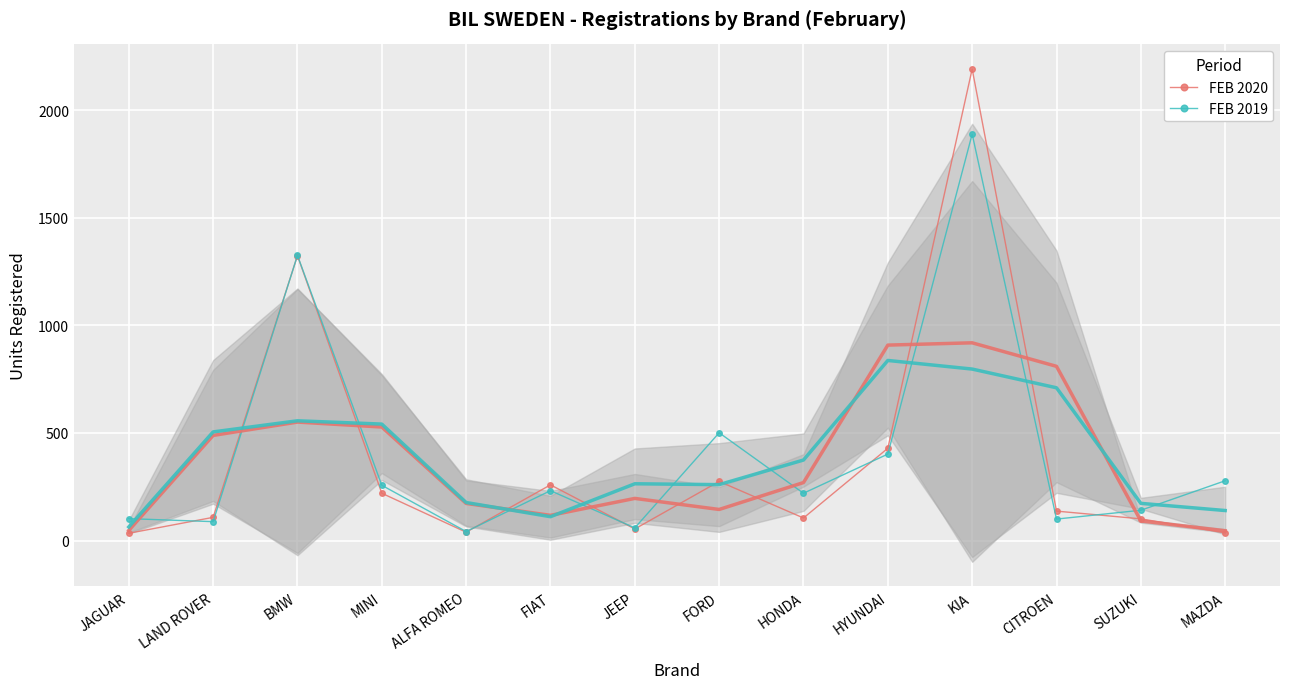

Which series has the widest spread of values?

FEB 2020